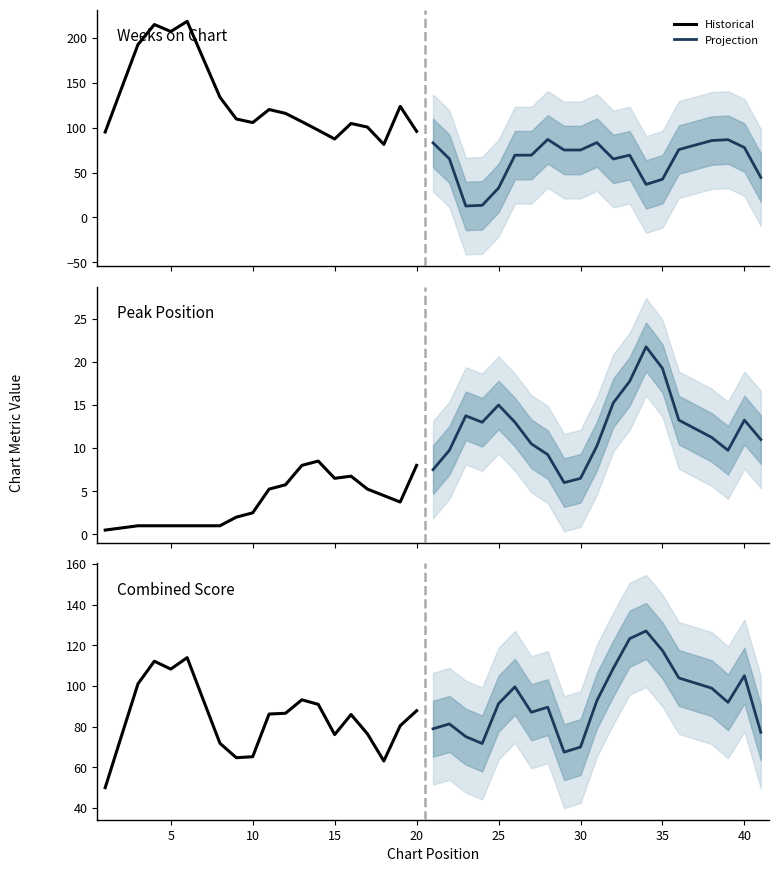

Which series has the widest spread of values?

Historical